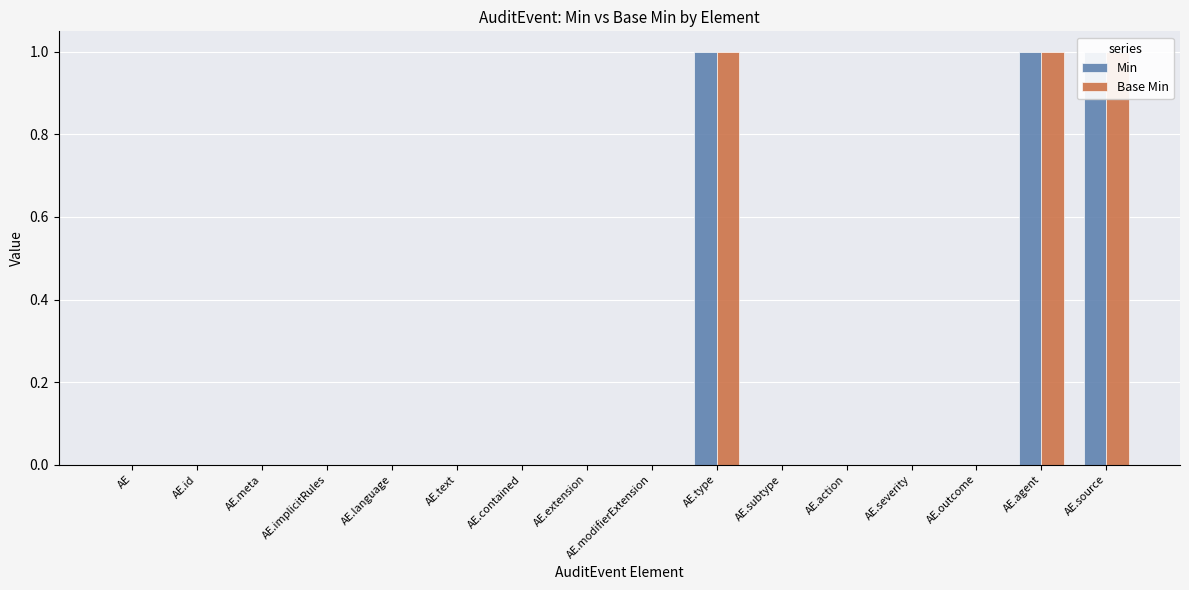

What is the difference between the maximum and minimum values in the Base Min series?

1